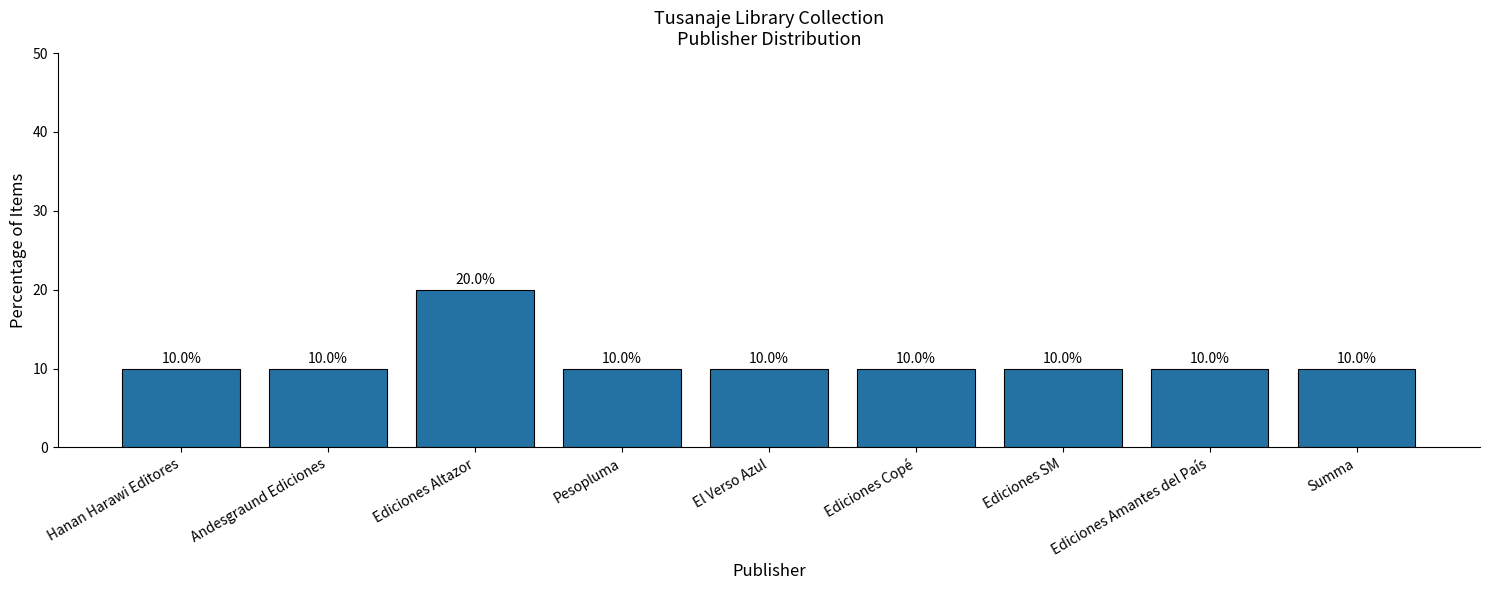

What is the minimum value shown in the chart?

10